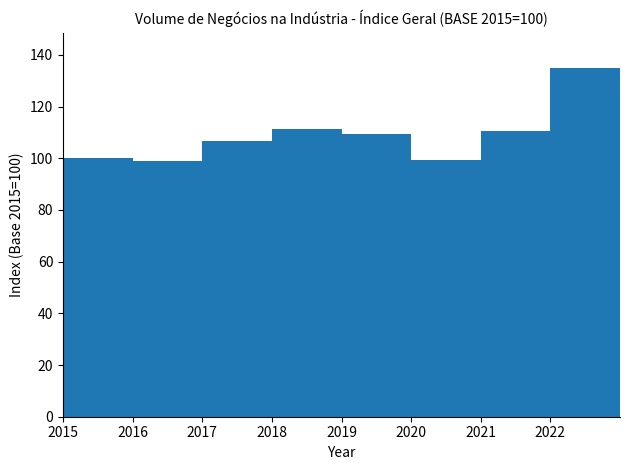

How many values are below 109?

4